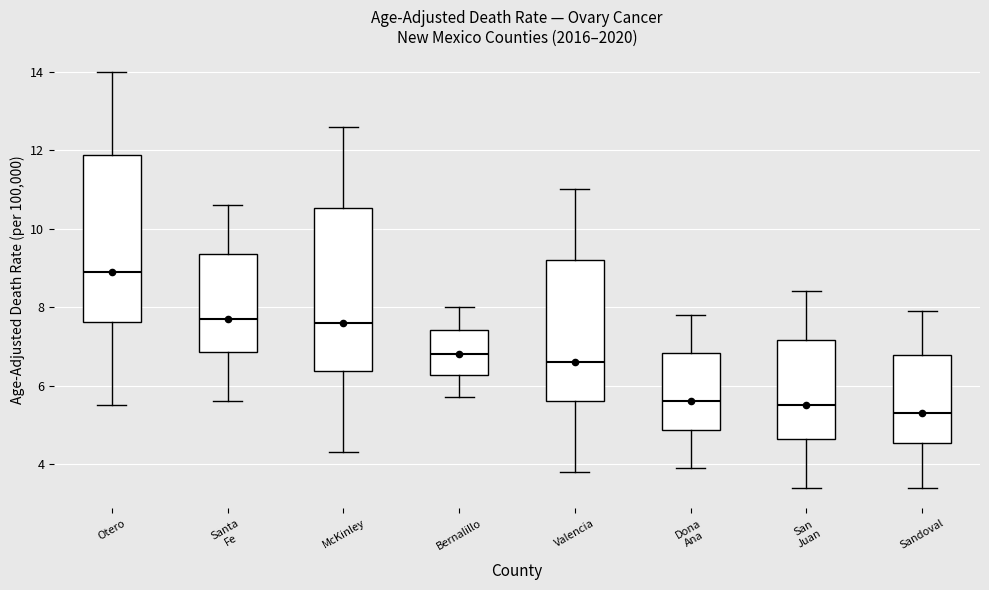

Reading left to right, transcribe this box plot: for each box, give where its median line is, the range the box spans, and where its two whiskers end, as read against the y-axis. The values are not printed on the chart, so give them approximately, as read against the axis.

Otero: median 9.0, box 7.6 to 11.8, whiskers 5.6 to 14.0
Santa Fe: median 7.8, box 6.8 to 9.4, whiskers 5.6 to 10.6
McKinley: median 7.6, box 6.4 to 10.6, whiskers 4.4 to 12.6
Bernalillo: median 6.8, box 6.2 to 7.4, whiskers 5.8 to 8.0
Valencia: median 6.6, box 5.6 to 9.2, whiskers 3.8 to 11.0
Dona Ana: median 5.6, box 4.8 to 6.8, whiskers 4.0 to 7.8
San Juan: median 5.6, box 4.6 to 7.2, whiskers 3.4 to 8.4
Sandoval: median 5.4, box 4.6 to 6.8, whiskers 3.4 to 8.0